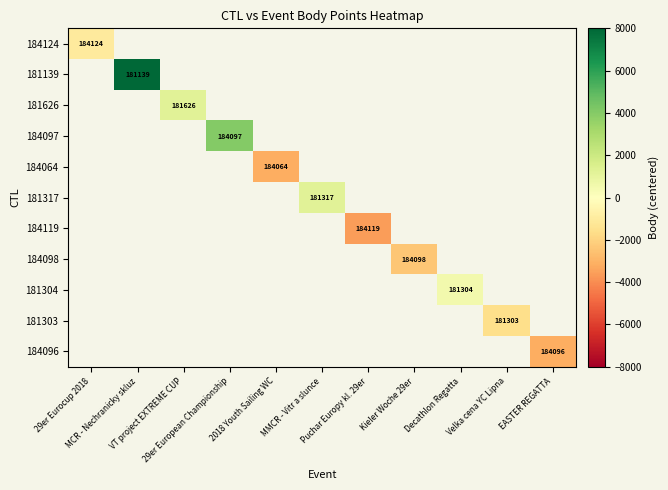

How many categories are shown in the chart?

11